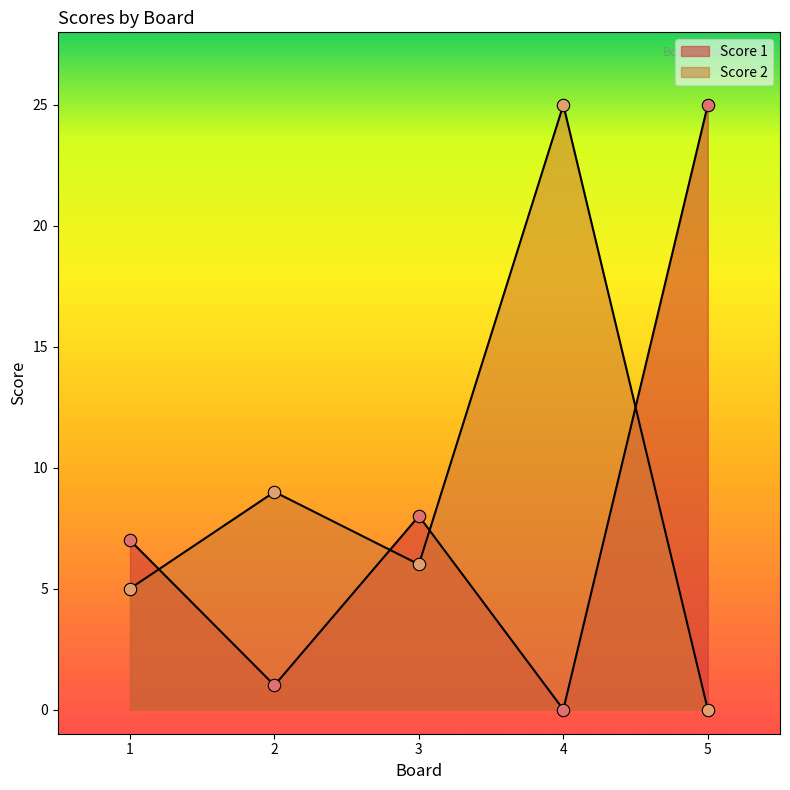

What are all the series names shown in the legend?

Score 1, Score 2